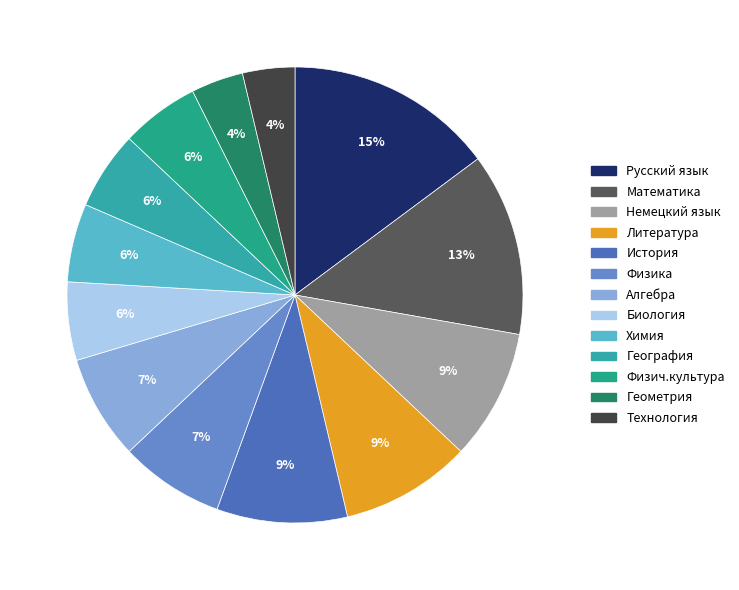

Does any single category account for the majority?

No